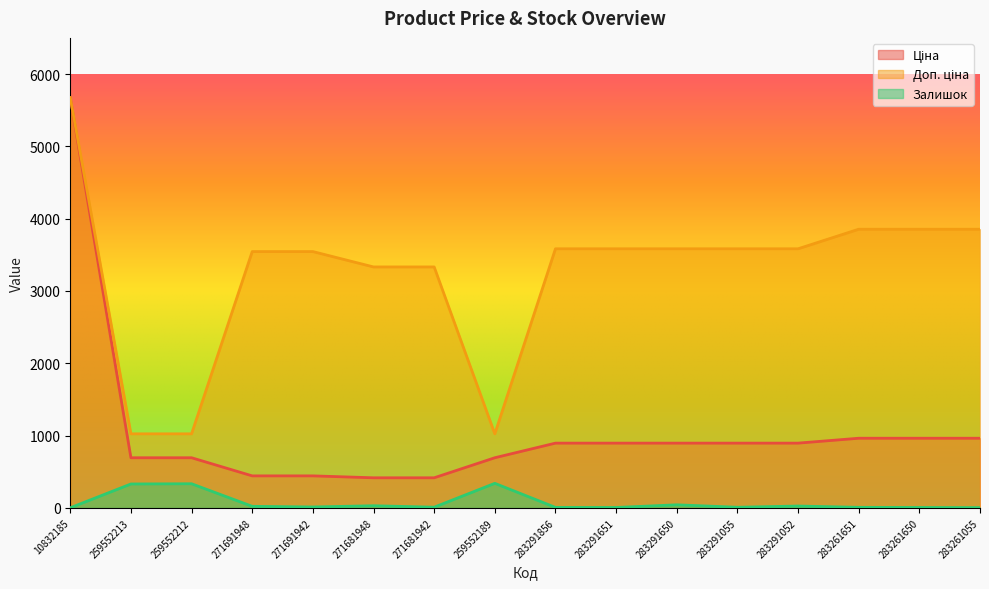

Reading left to right, extract all data points from this chart.

Ціна: 5673.8	693.7	693.7	443.1	443.1	416.6	416.6	693.7	895.9	895.9	895.9	895.9	895.9	963.5	963.5	963.5
Доп. ціна: 5673.8	1024.6	1024.6	3545.0	3545.0	3332.5	3332.5	1024.6	3583.6	3583.6	3583.6	3583.6	3583.6	3854.0	3854.0	3854.0
Залишок: 2.0	331.0	334.0	22.0	13.0	30.0	10.0	340.0	7.0	6.0	43.0	9.0	26.0	8.0	6.0	4.0